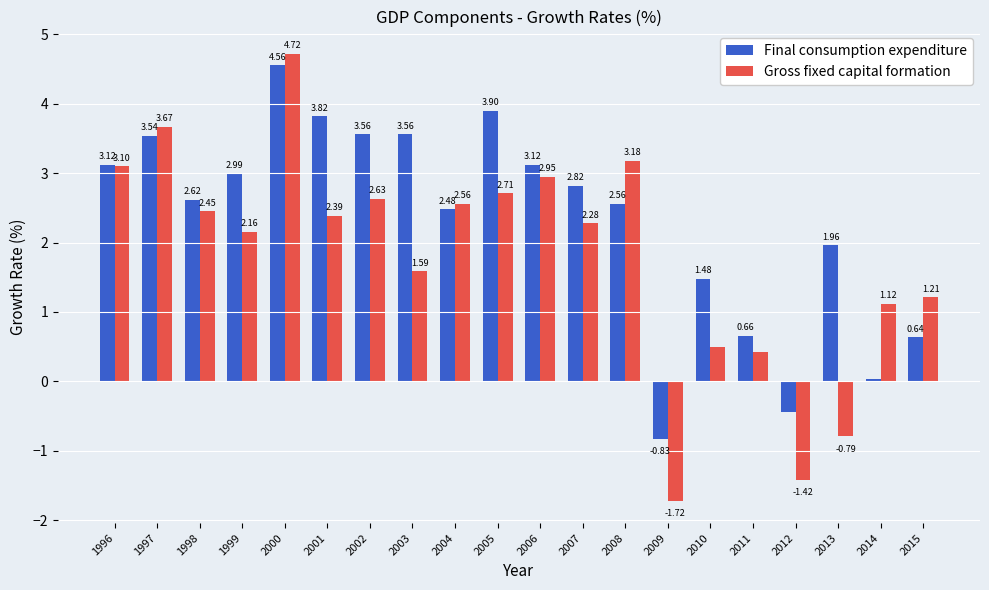

At 2002, list the series in order from smallest to largest.

Gross fixed capital formation, Final consumption expenditure